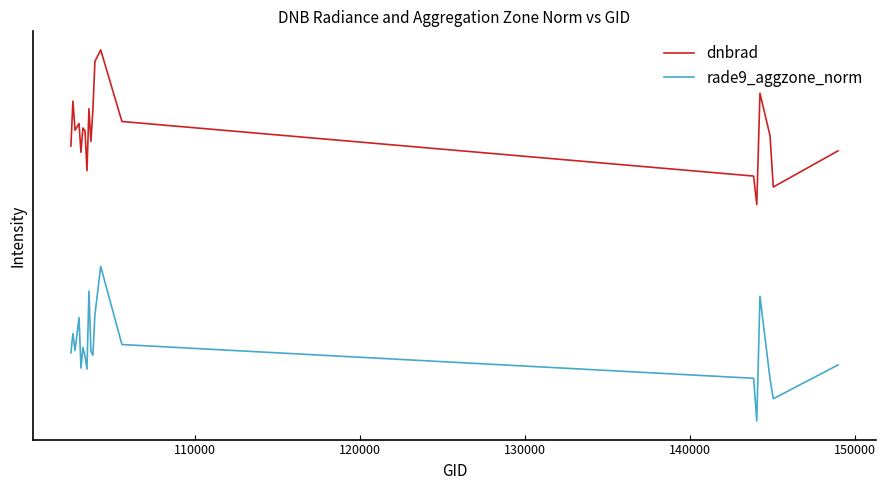

What are all the series names shown in the legend?

dnbrad, rade9_aggzone_norm